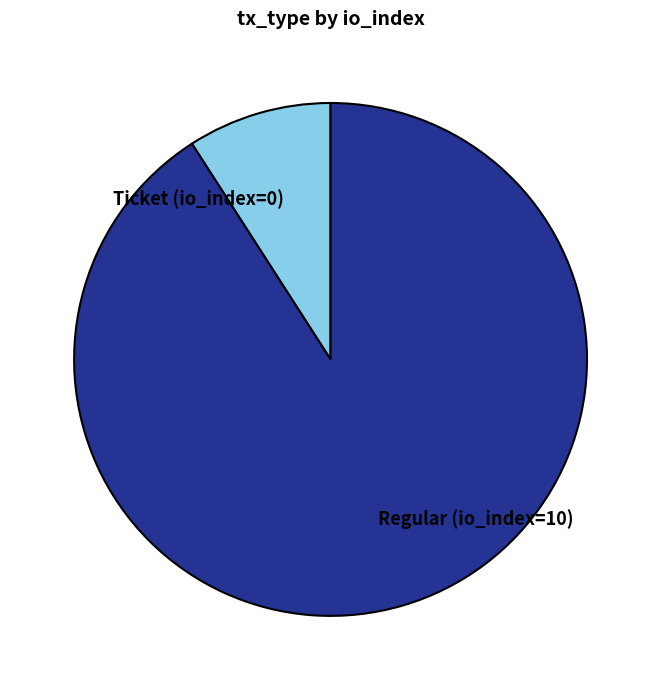

What is the ratio of the value at Regular (io_index=10) to the value at Ticket (io_index=0)?

10.0